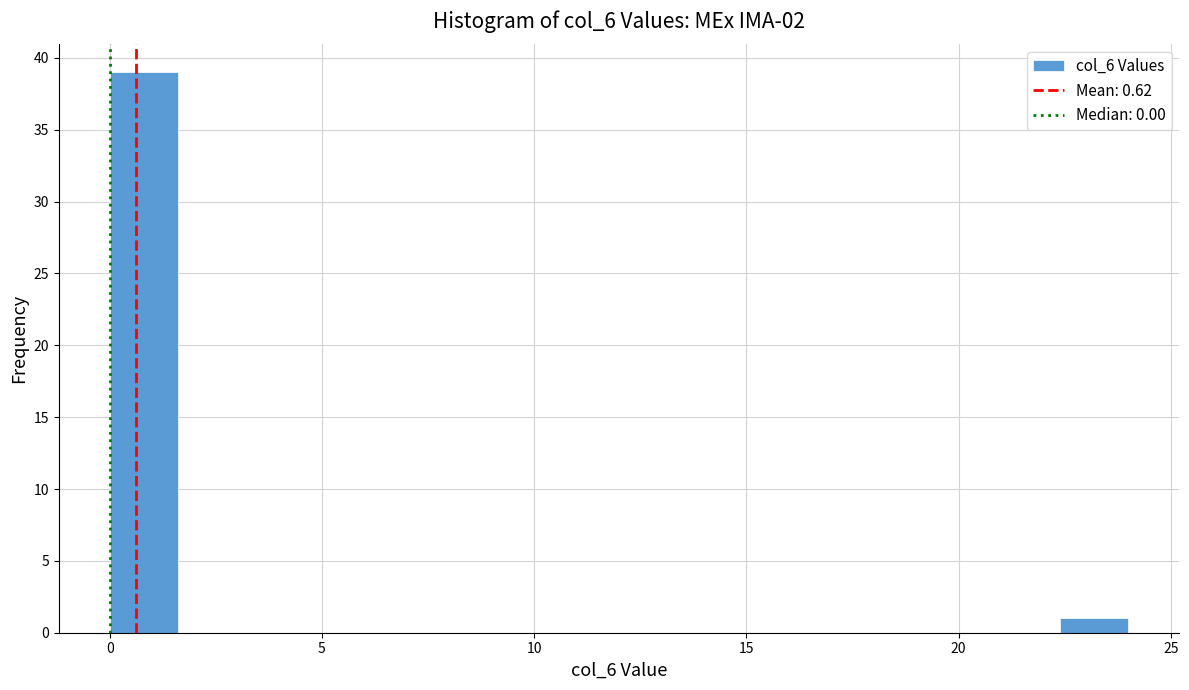

Around what value on the x-axis is the tallest bar? Give the approximate position of its centre, as read against the axis.

1.0